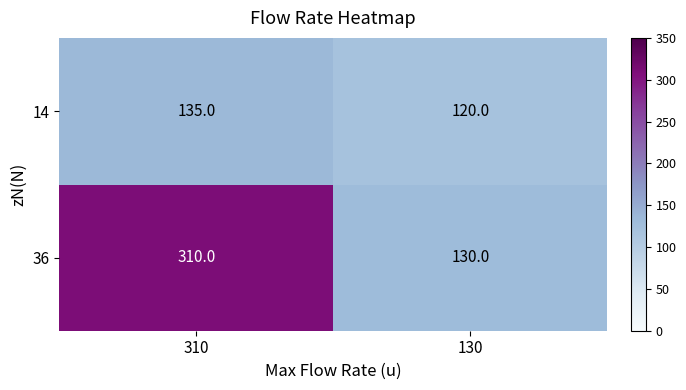

Which category has the lowest value across all series?

130